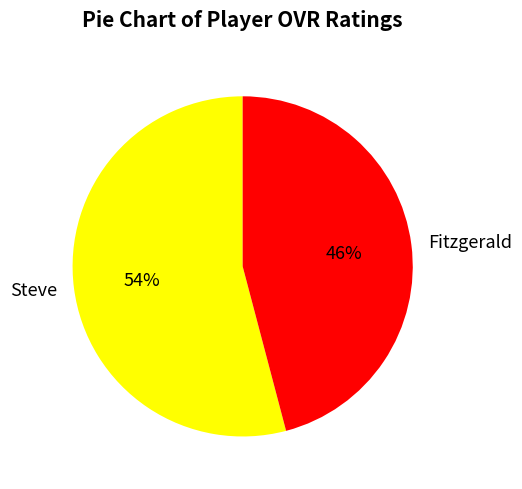

To the nearest percent, what is the combined percentage of Fitzgerald and Steve?

100%